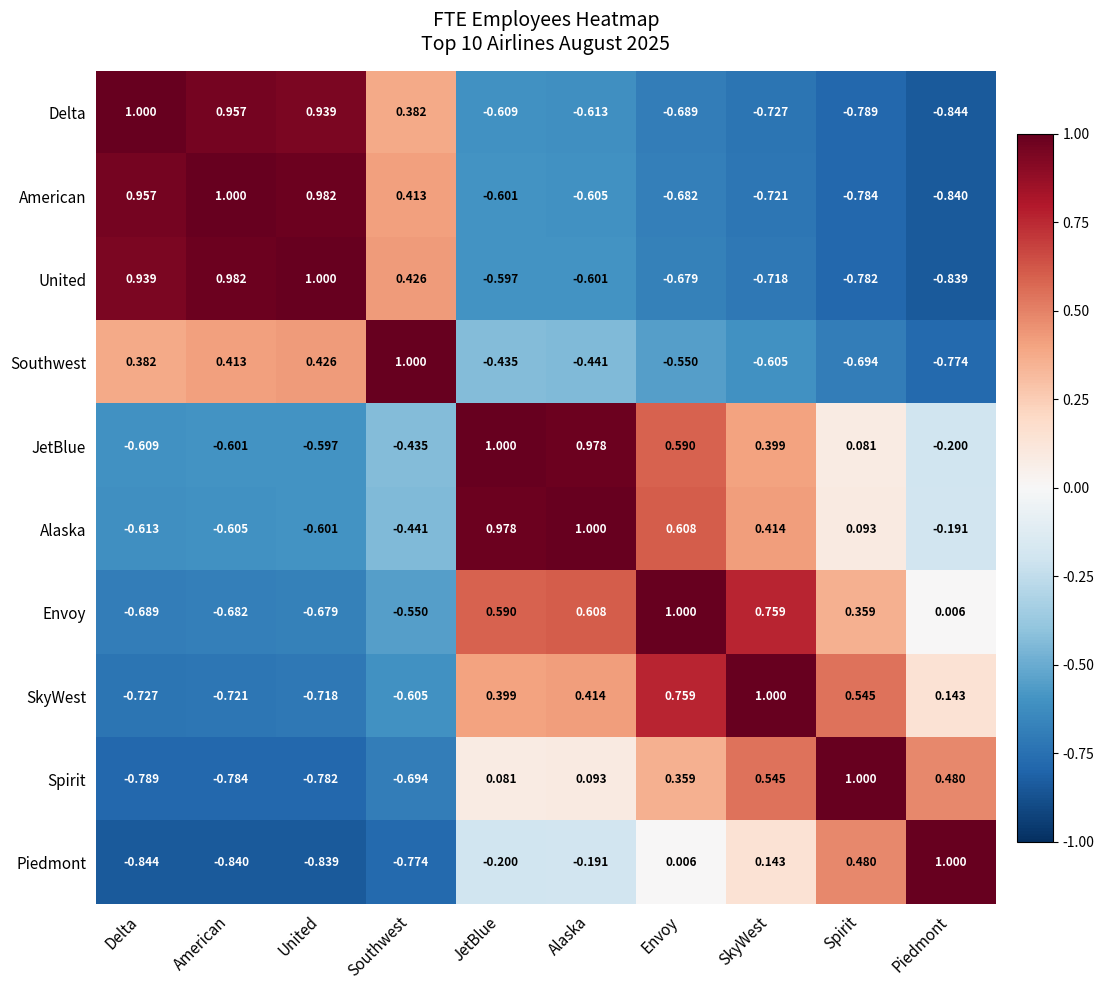

At which label does JetBlue first exceed 0?

JetBlue